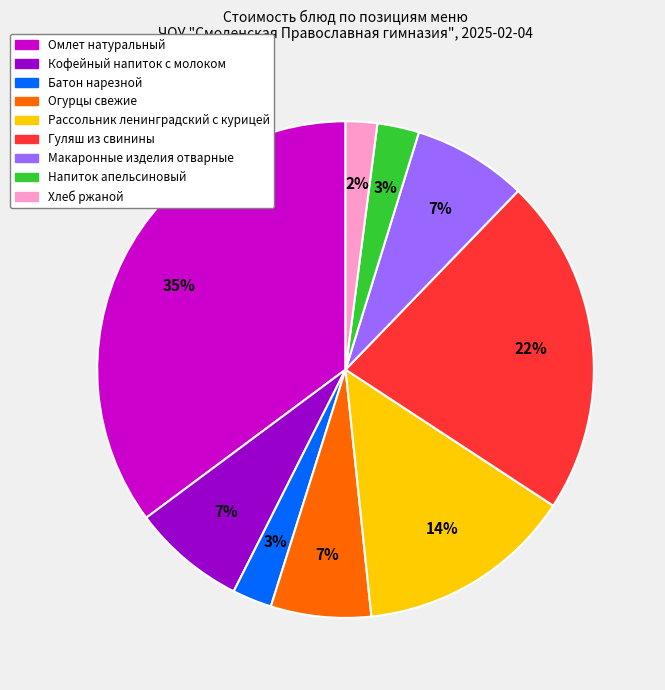

To the nearest percent, what is the combined percentage of Омлет натуральный and Огурцы свежие?

42%